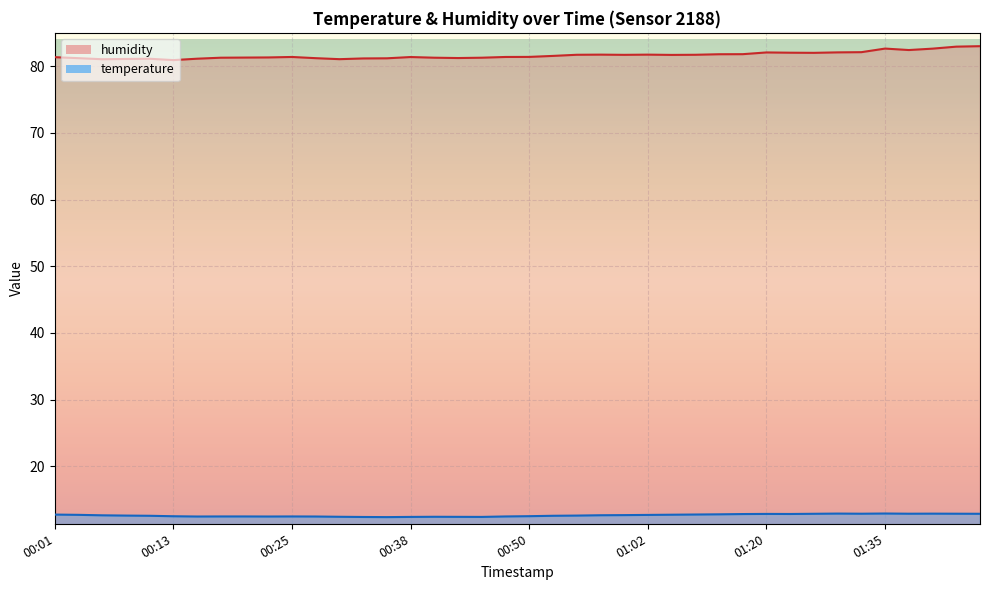

True or false: humidity and temperature cross at least once.

False